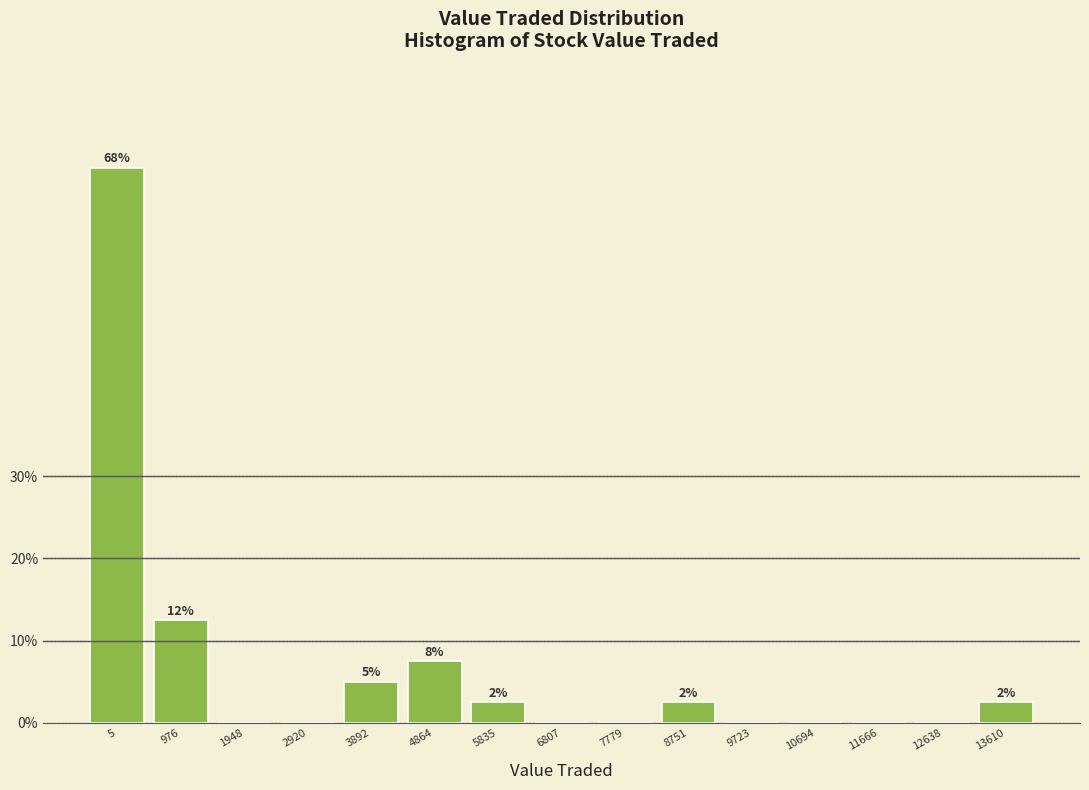

Reading left to right, transcribe all the data shown in this chart.

5=67.5	976=12.5	1948=0.0	2920=0.0	3892=5.0	4864=7.5	5835=2.5	6807=0.0	7779=0.0	8751=2.5	9723=0.0	10694=0.0	11666=0.0	12638=0.0	13610=2.5